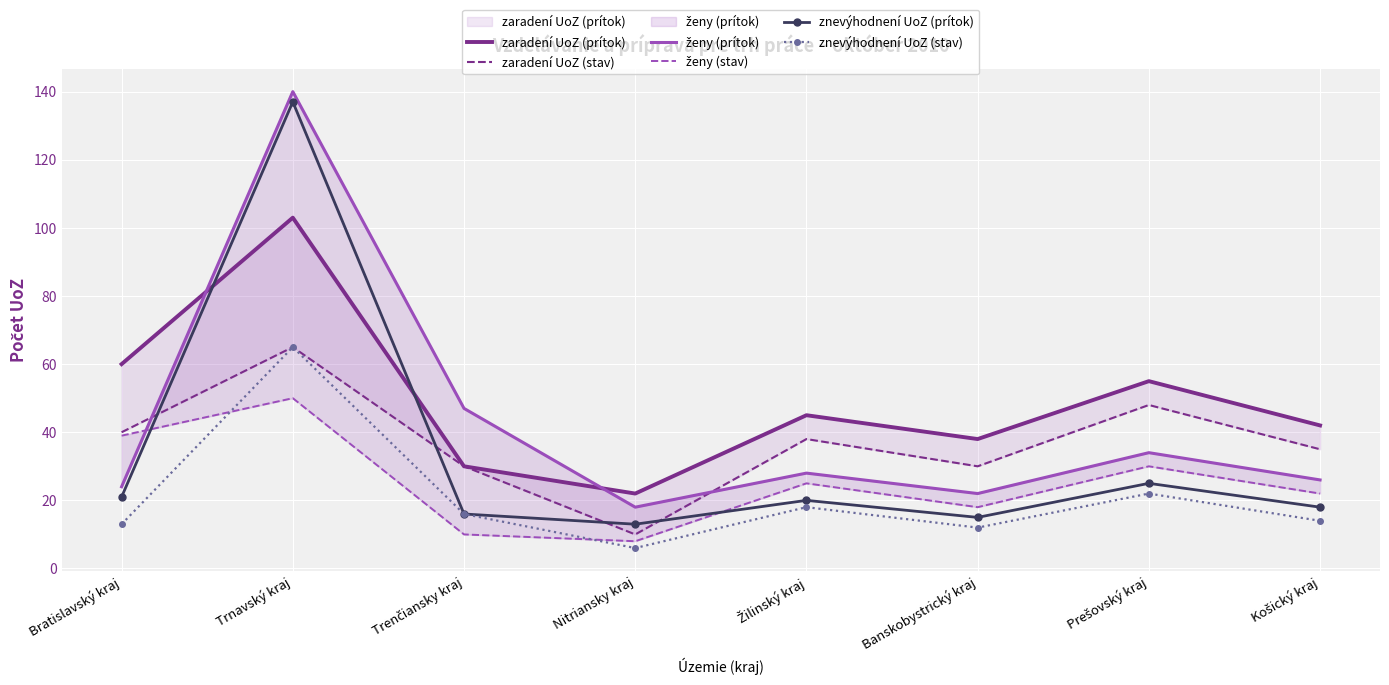

At which label does zaradení UoZ (prítok) first exceed 45?

Bratislavský kraj